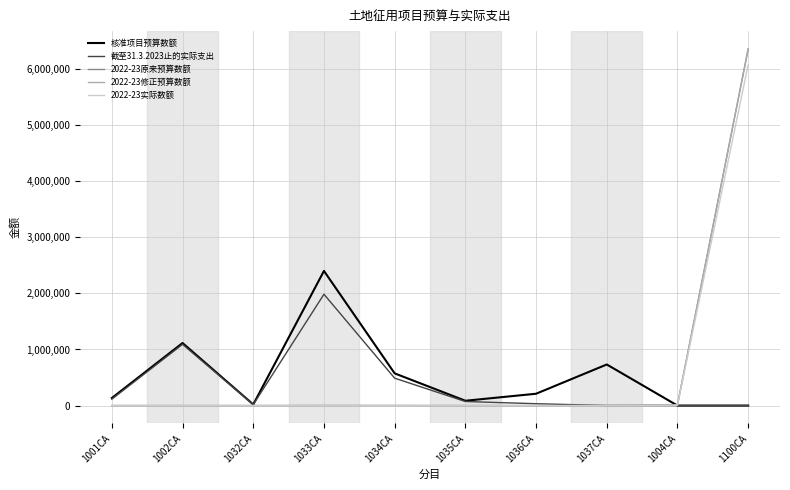

True or false: 2022-23原来预算数额 has more than 1 interior local peaks.

False